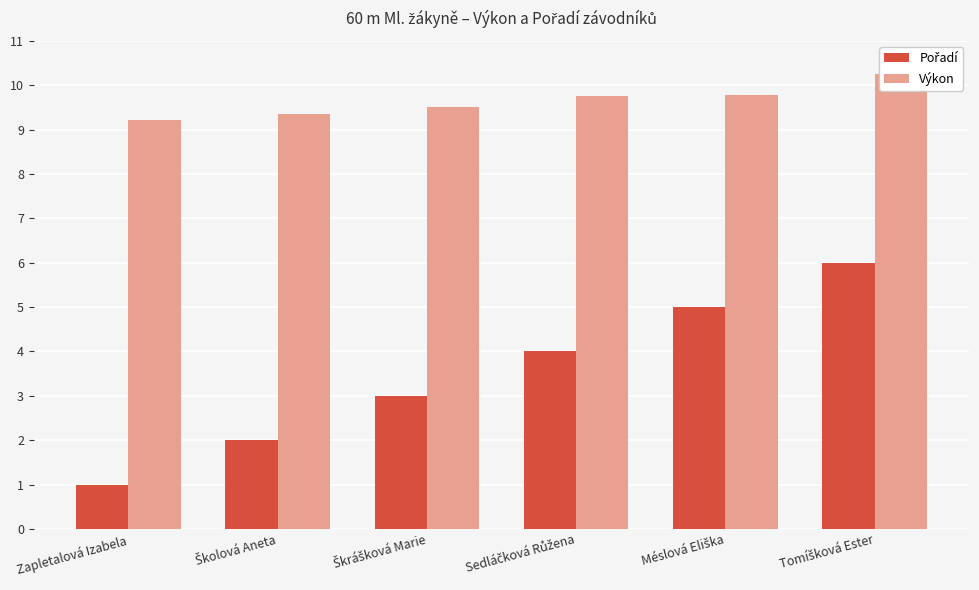

Does the chart contain any negative values?

No